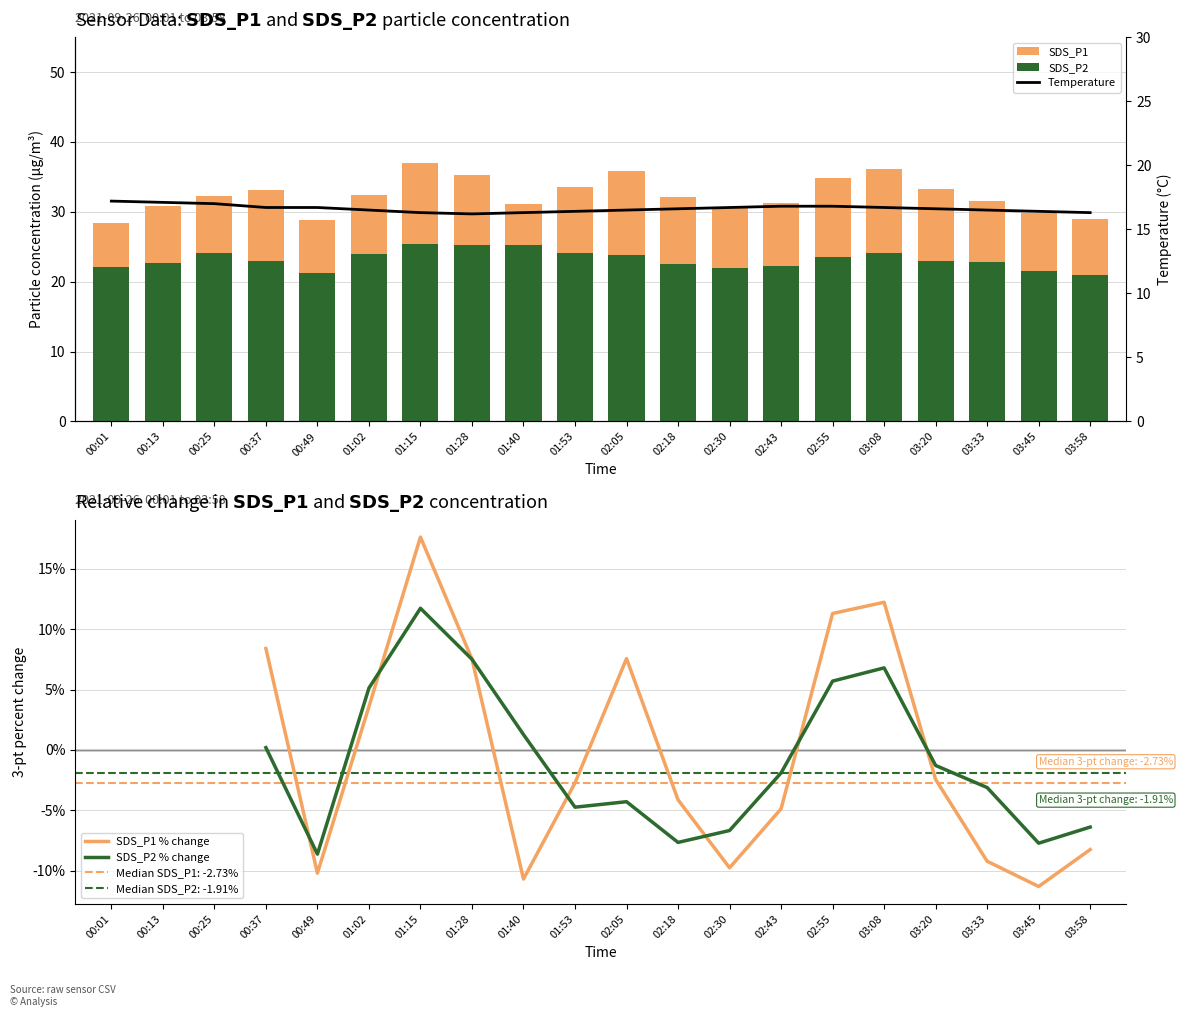

How many distinct data groups are displayed?

3